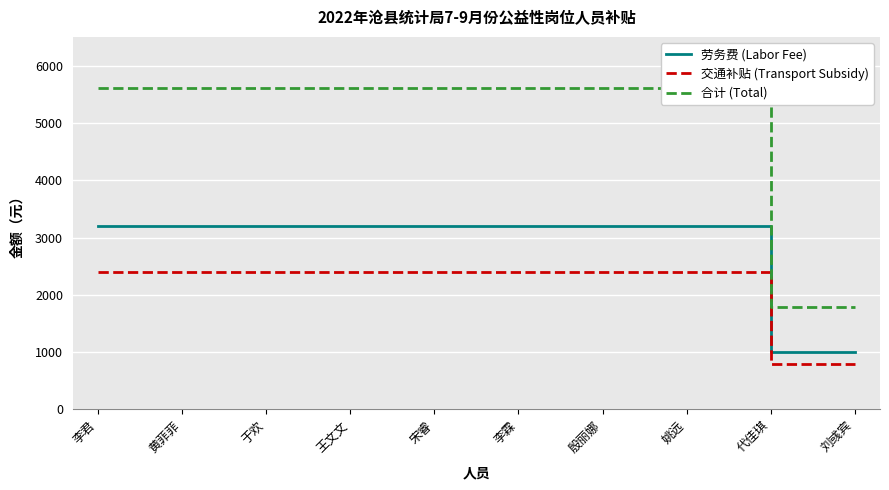

At which label does 合计 (Total) first exceed 5602?

李君